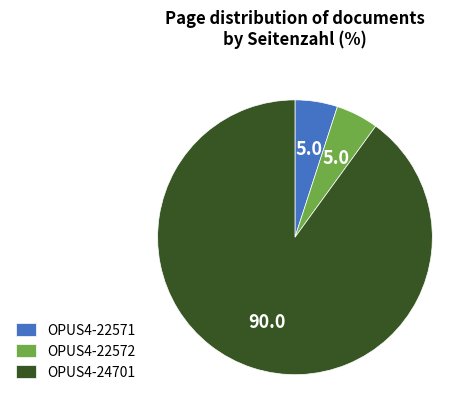

Do OPUS4-22572 and OPUS4-22571 together represent more than half of the pie?

No